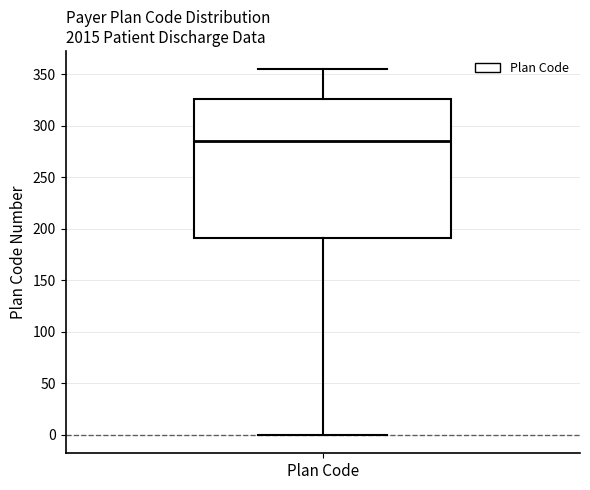

Where is the lower edge of the box for Plan Code on the y-axis? The values are not printed on the chart, so give them approximately, as read against the axis.

190